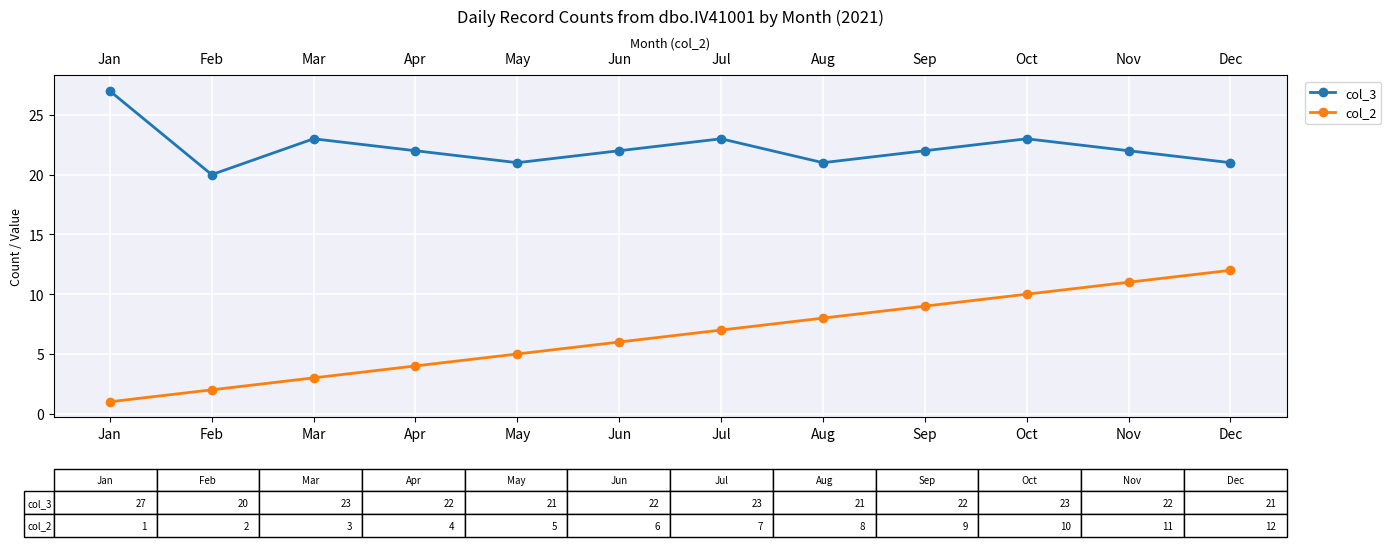

What is the difference between the second highest and minimum values in the col_2 series?

10